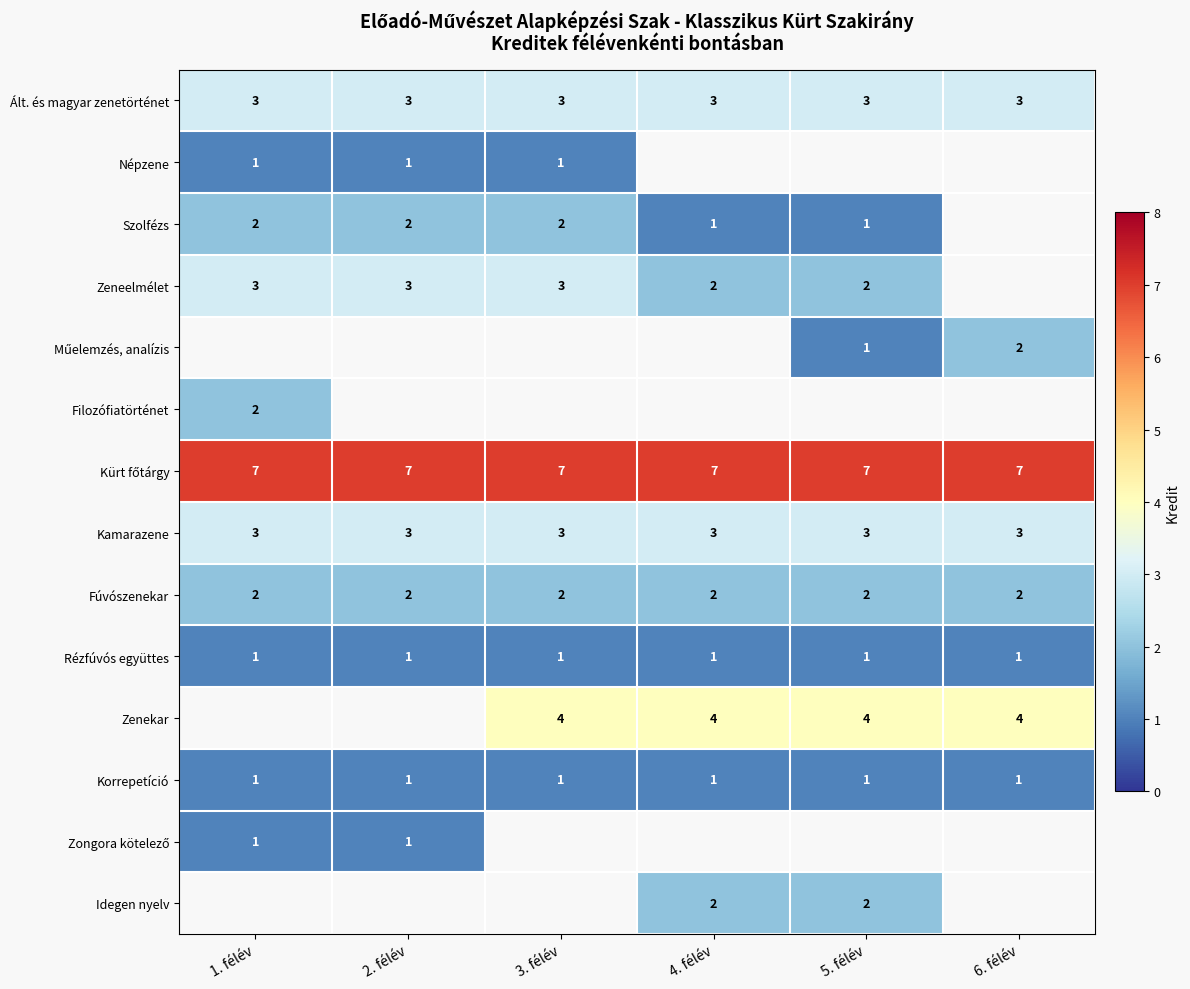

What is the difference between the highest and lowest values at 1. félév?

6.0